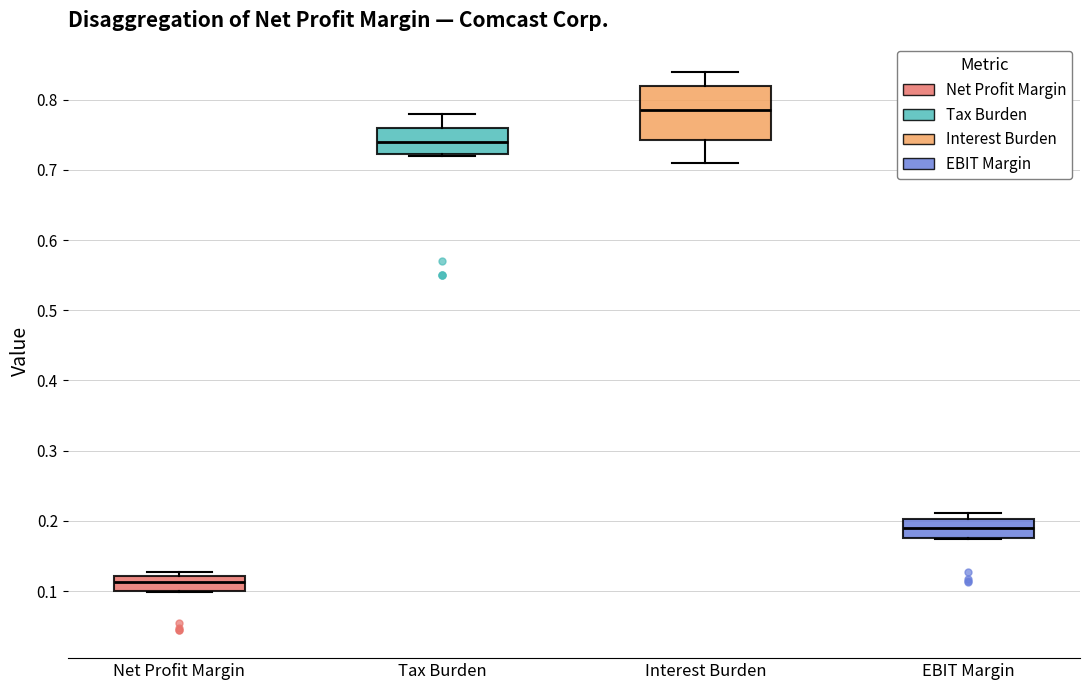

Reading left to right, transcribe this box plot: for each box, give where its median line is, the range the box spans, and where its two whiskers end, as read against the y-axis. The values are not printed on the chart, so give them approximately, as read against the axis.

Net Profit Margin: median 0.11, box 0.10 to 0.12, whiskers 0.10 to 0.13
Tax Burden: median 0.74, box 0.72 to 0.76, whiskers 0.72 to 0.78
Interest Burden: median 0.79, box 0.74 to 0.82, whiskers 0.71 to 0.84
EBIT Margin: median 0.19, box 0.18 to 0.20, whiskers 0.17 to 0.21